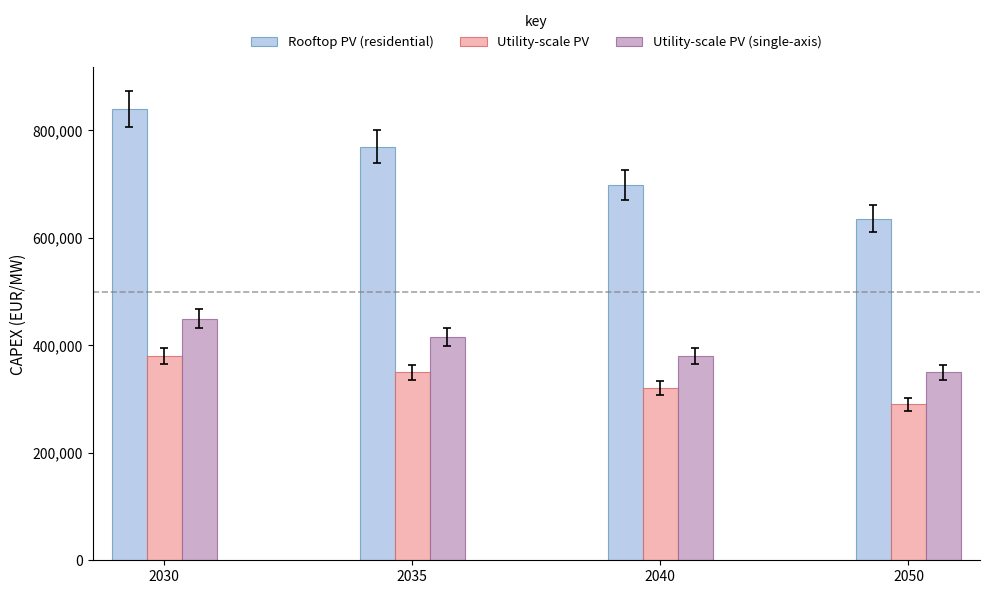

The Utility-scale PV (single-axis) series shows 565882.4 at 2035. True or false?

False